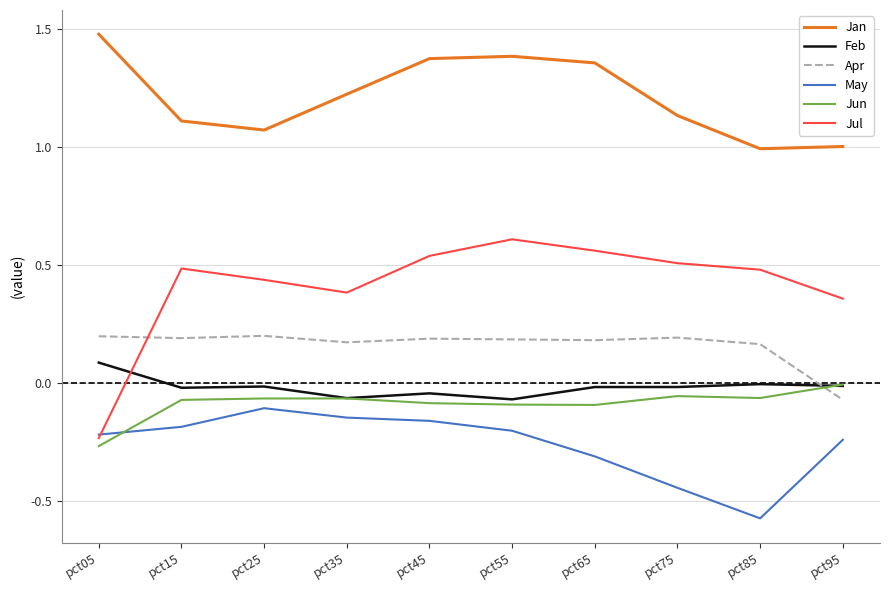

Between pct15 and pct75, which series saw the biggest shift?

May